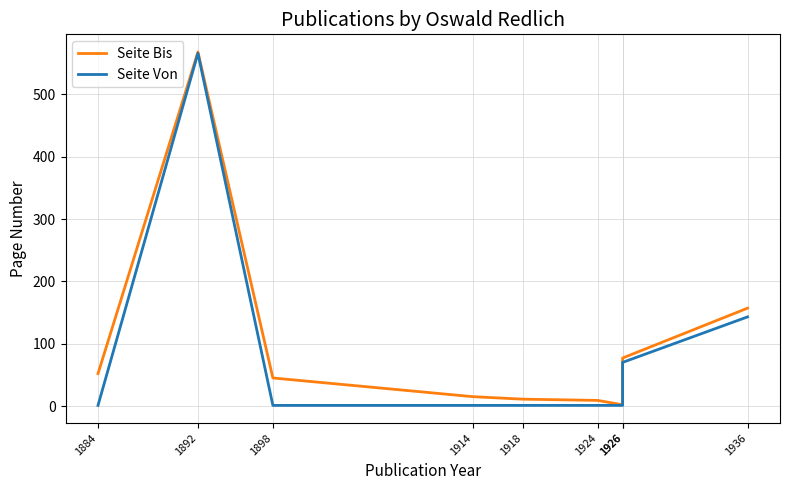

Is the value of Seite Bis at 1898 greater than the value of Seite Von at 1898?

Yes